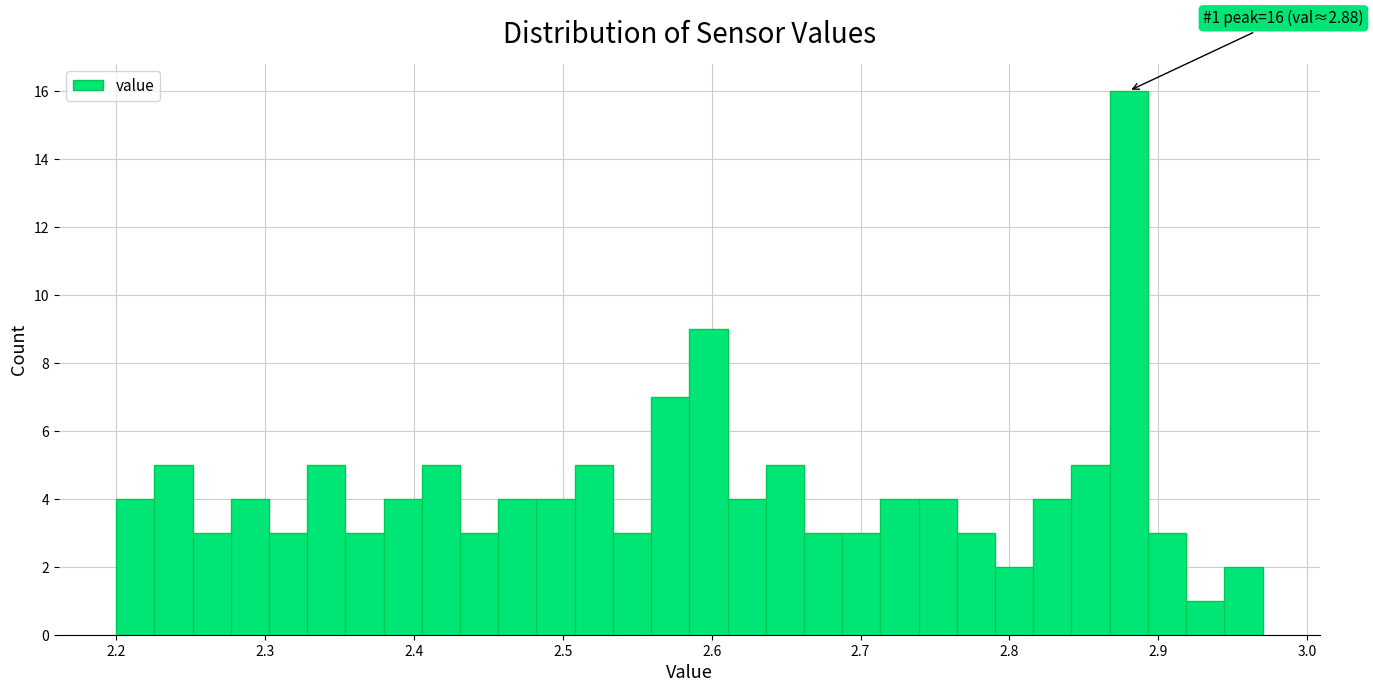

Read against the x-axis, roughly where is the centre of the tallest bar?

2.88